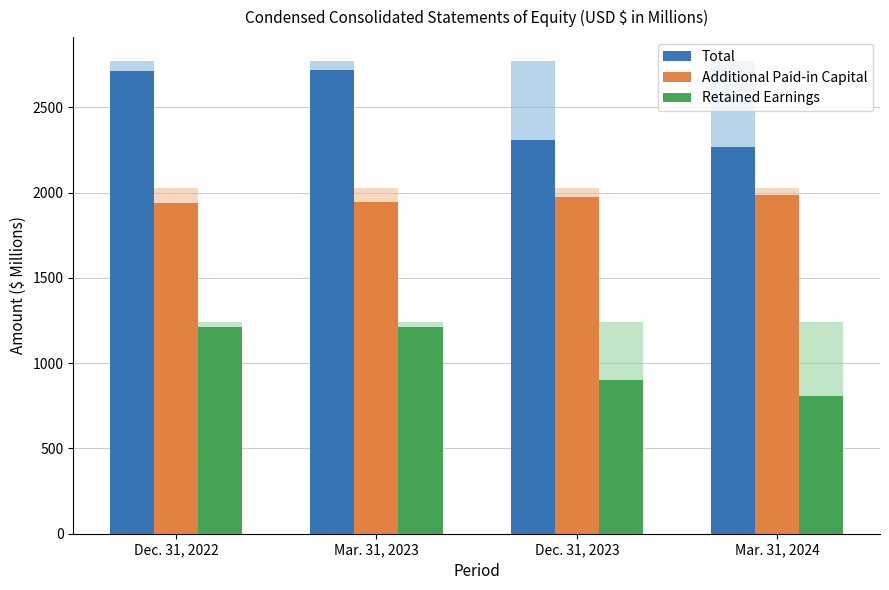

What is the sum of the Retained Earnings values at Dec. 31, 2023 and Mar. 31, 2023?

2111.9